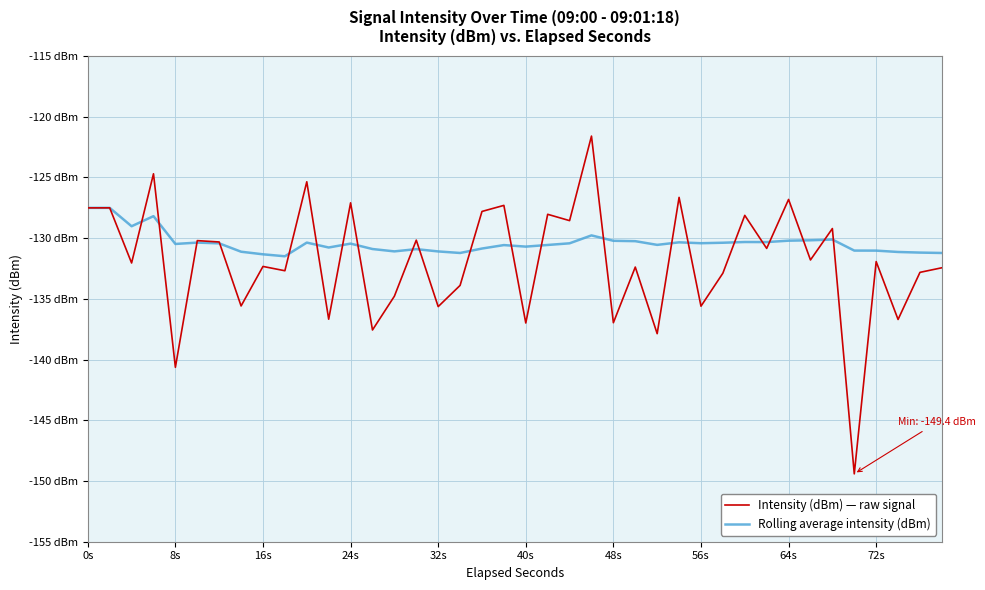

Does the chart have visible grid lines?

Yes